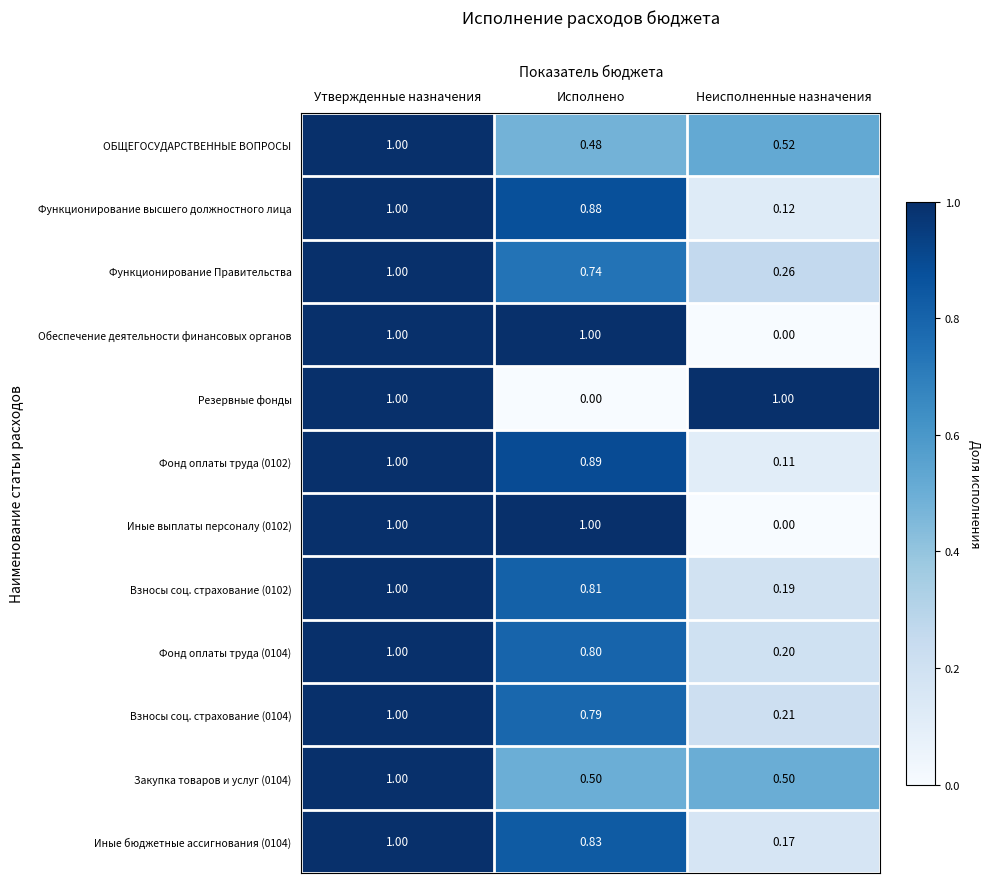

Which series changed the most between Утвержденные назначения and Исполнено?

Резервные фонды